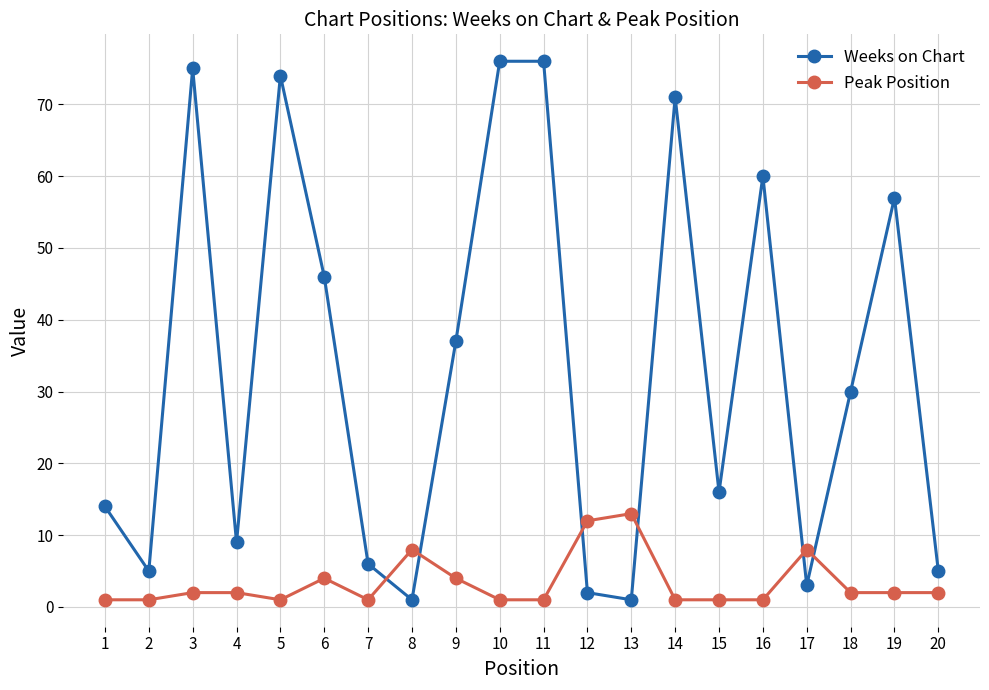

Which series has the largest range (max minus min)?

Weeks on Chart